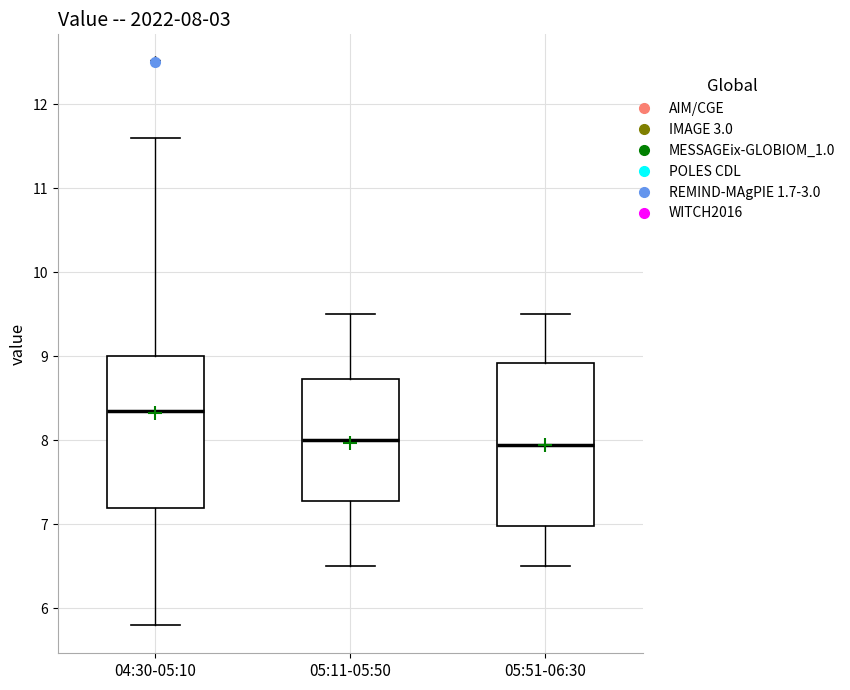

Which box has the highest median line?

04:30-05:10